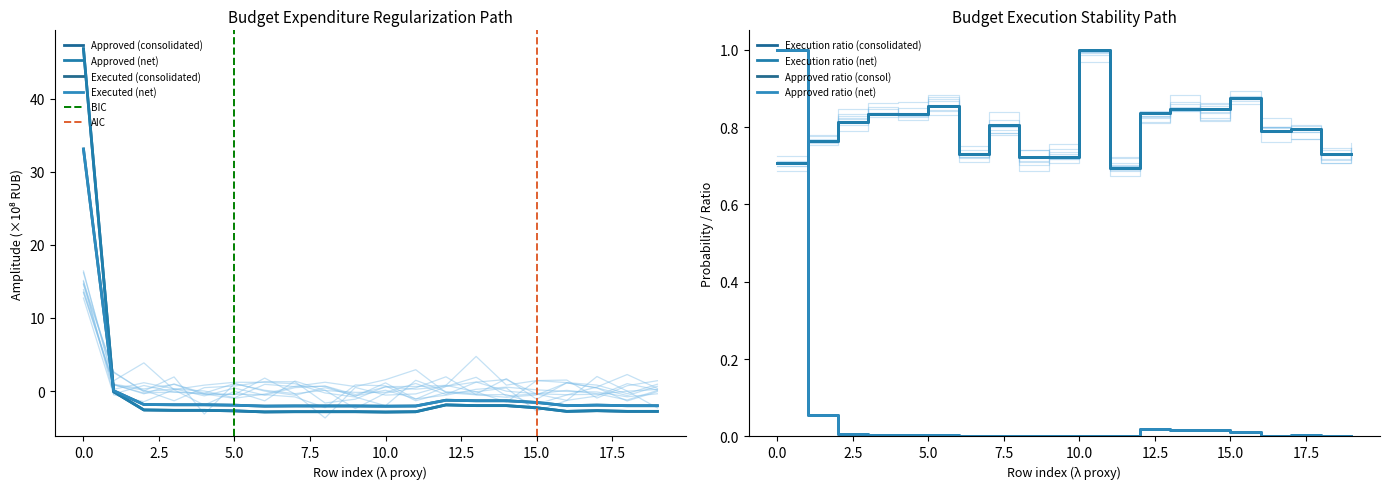

How many interior local valleys does the Executed (consolidated) series have?

3